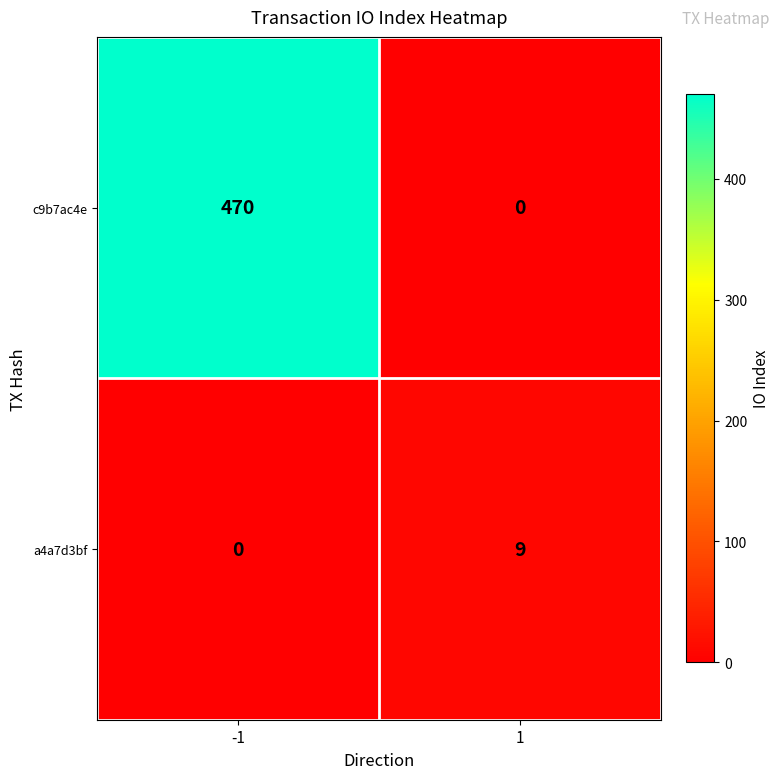

At which category is the sum across all series the highest?

-1